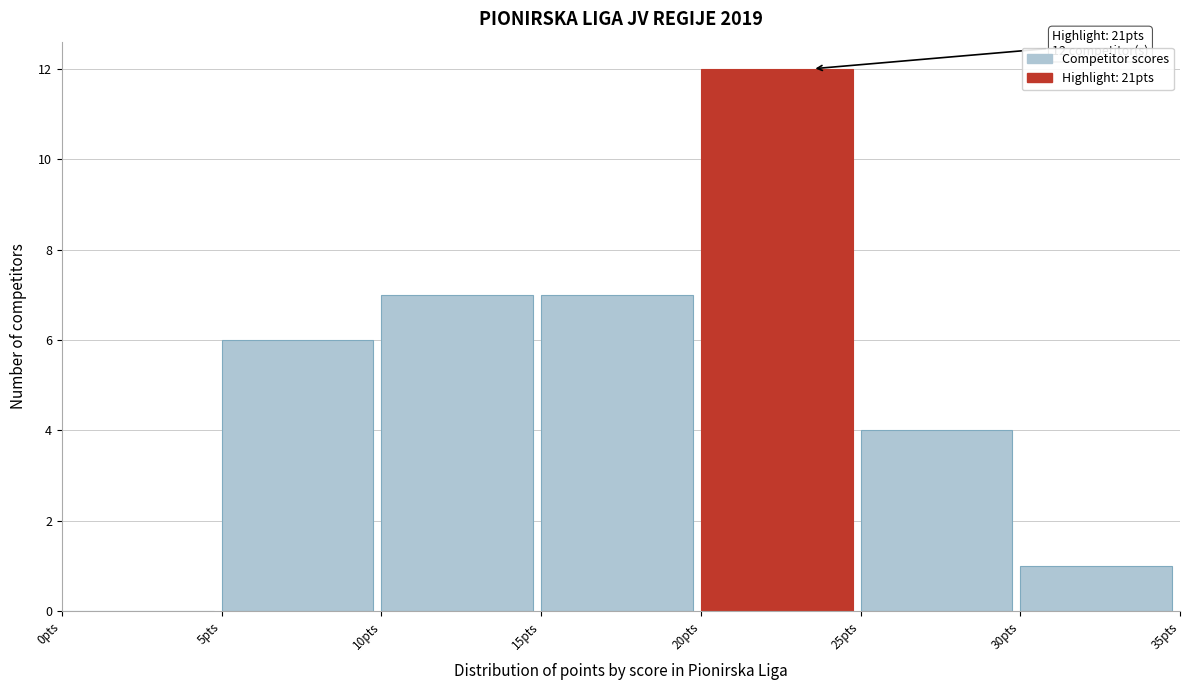

Which range on the x-axis has the tallest bar?

20 to 25